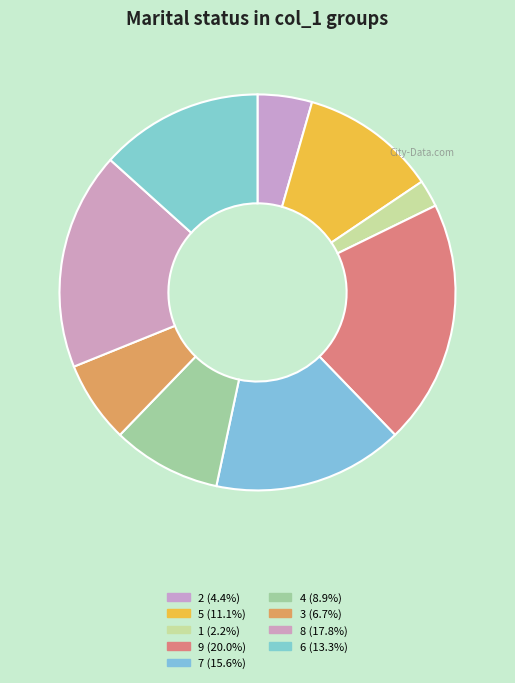

Between 8 and 1, which is larger?

8